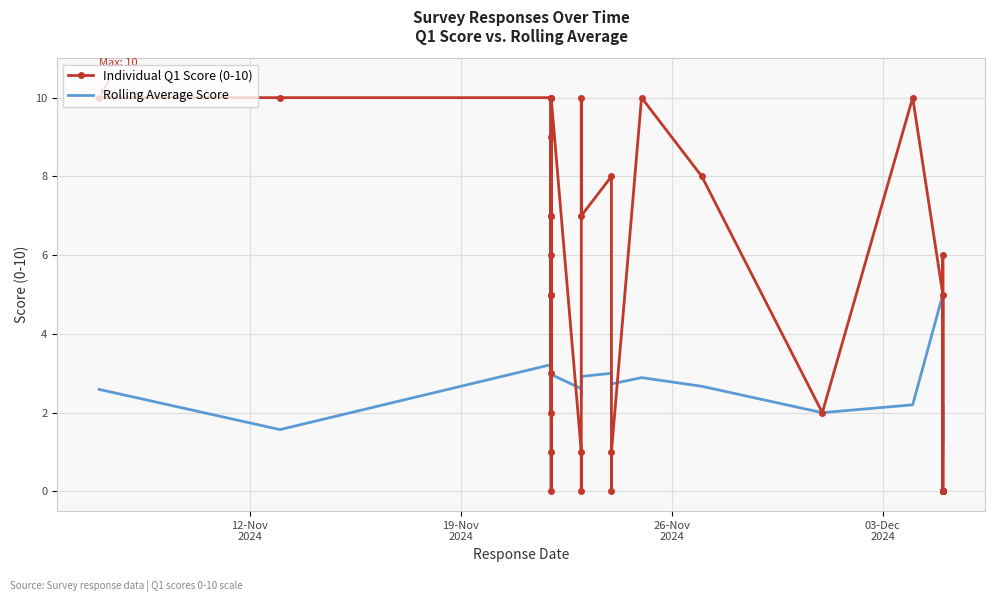

How many Individual Q1 Score (0-10) values are between 0 and 8?

30